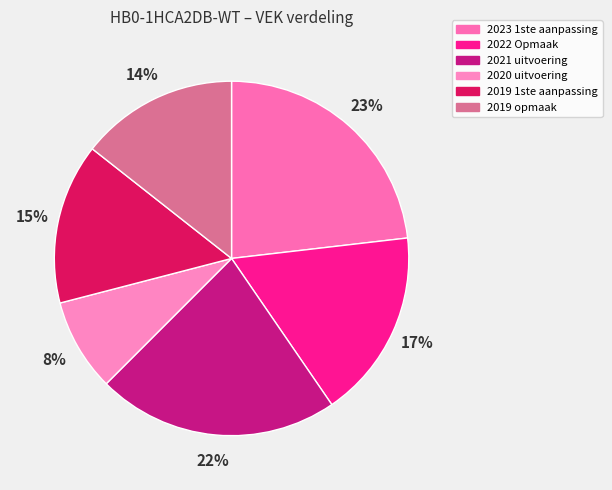

Does any single category account for the majority?

No